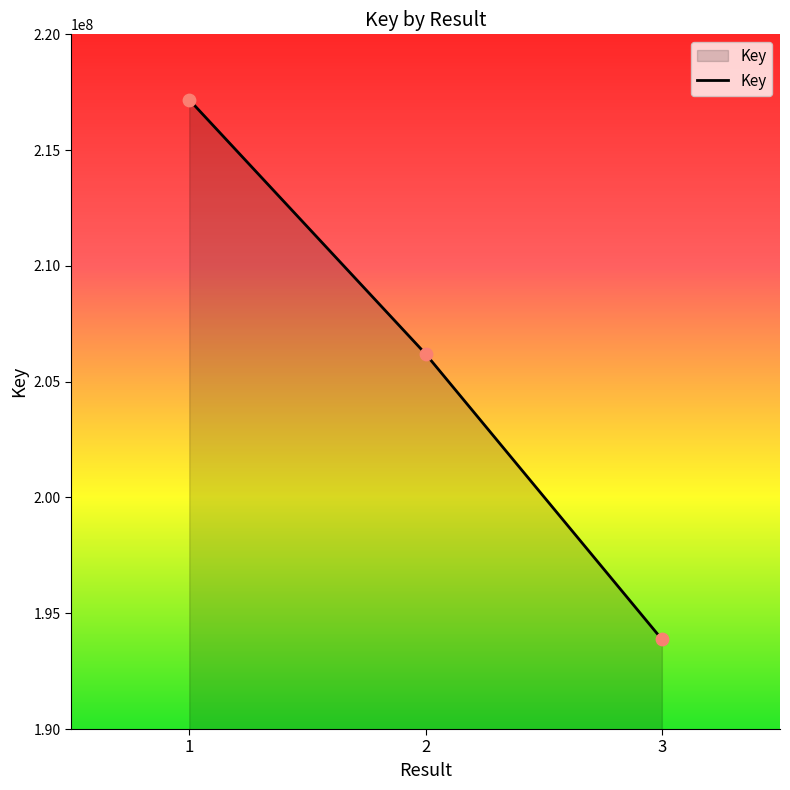

Which has a higher value, 1 or 3?

1